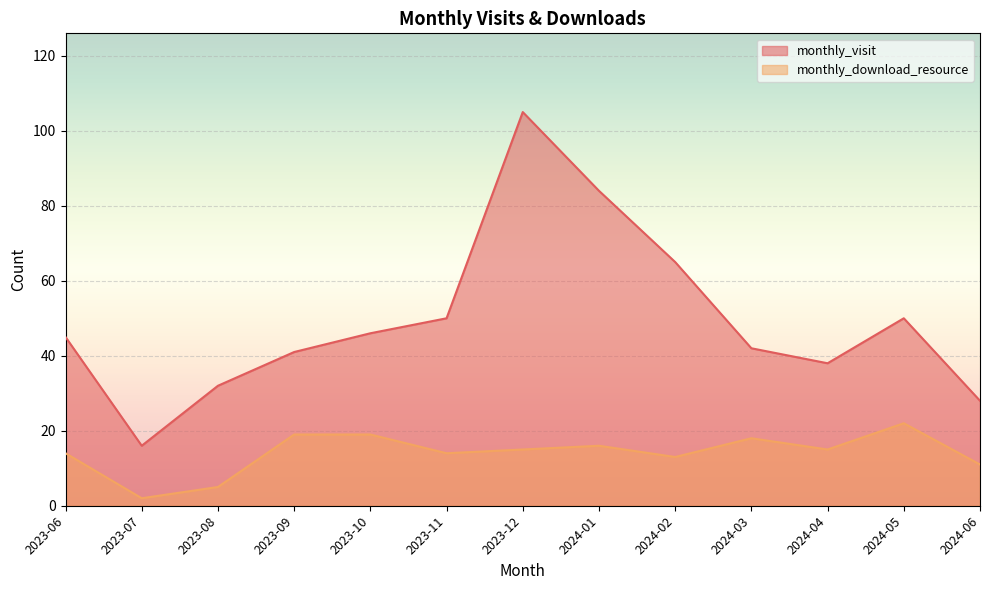

What is the average value of the monthly_download_resource series?

14